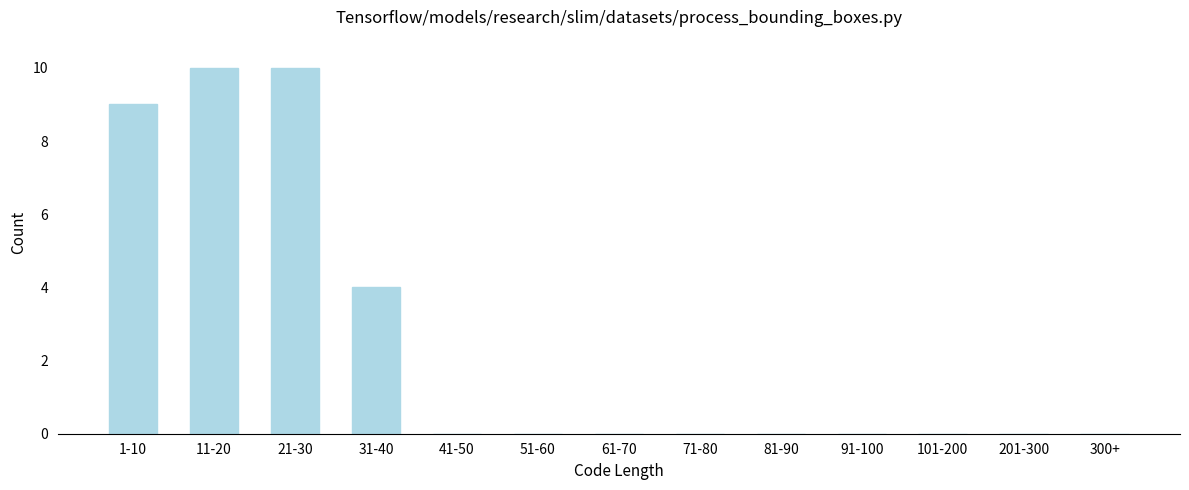

Reading right to left, what are all the values shown in this chart?

300+=0	201-300=0	101-200=0	91-100=0	81-90=0	71-80=0	61-70=0	51-60=0	41-50=0	31-40=4	21-30=10	11-20=10	1-10=9